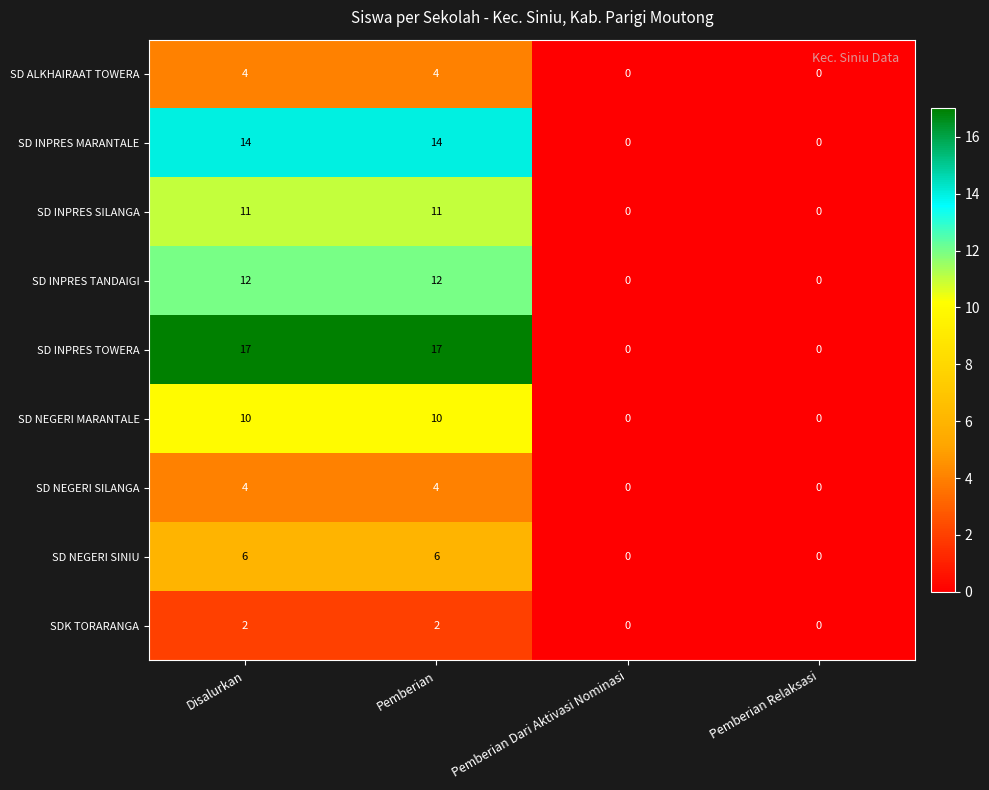

Is it true that SD NEGERI SILANGA equals 7 at Pemberian?

False